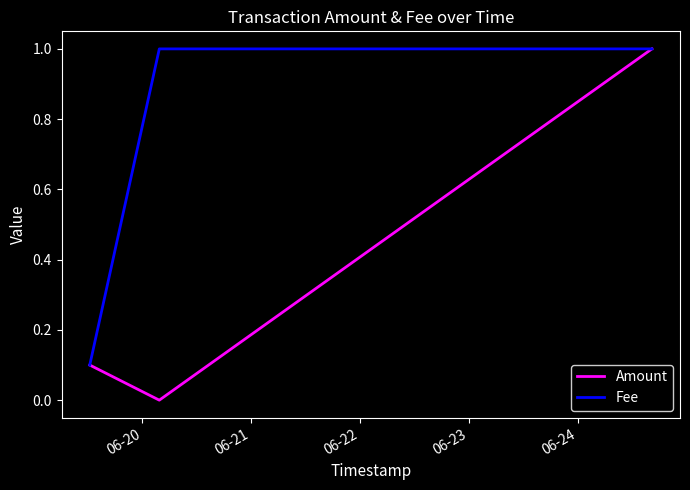

List the series in order of their overall mean, highest first.

Fee, Amount